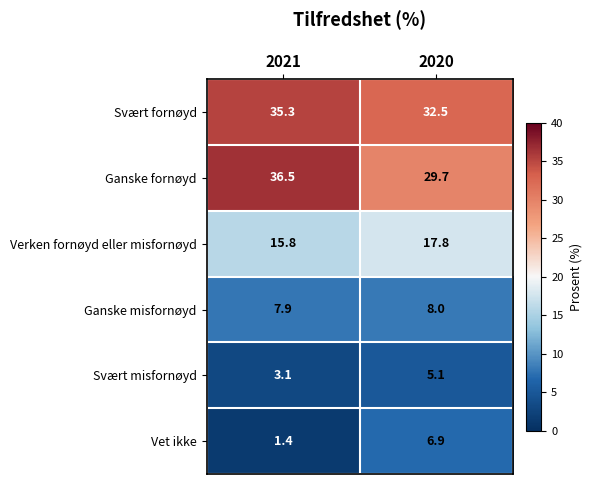

Is it true that Vet ikke equals 6.9 at 2020?

True